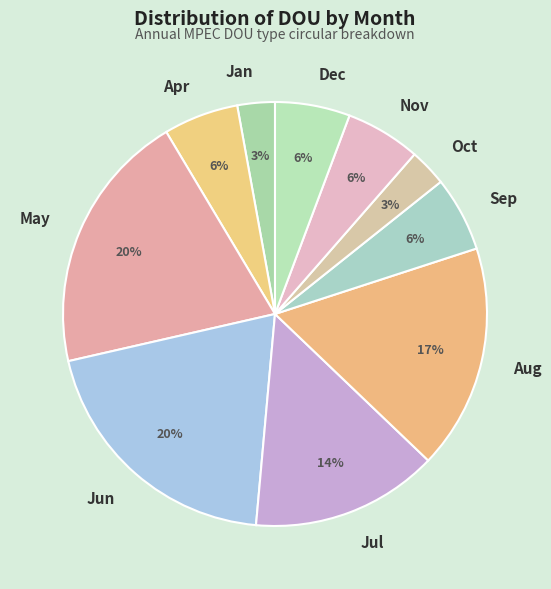

Is it true that Jun is 8% of the pie?

False